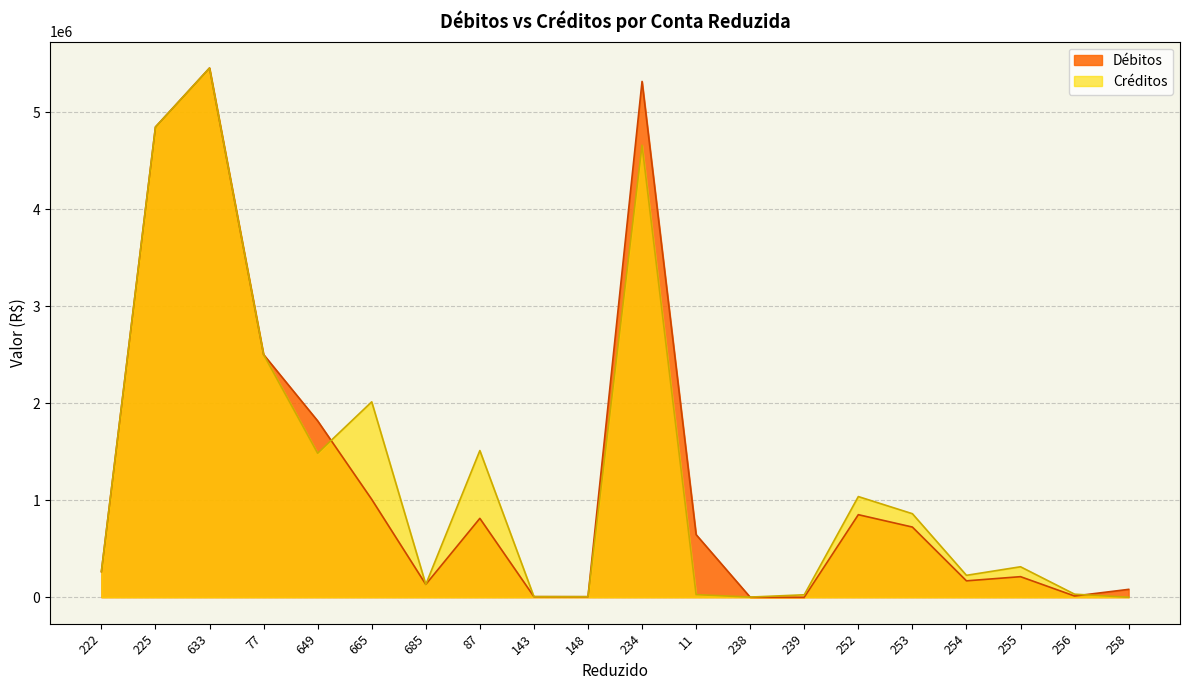

Which label corresponds to the smallest value in the chart?

238